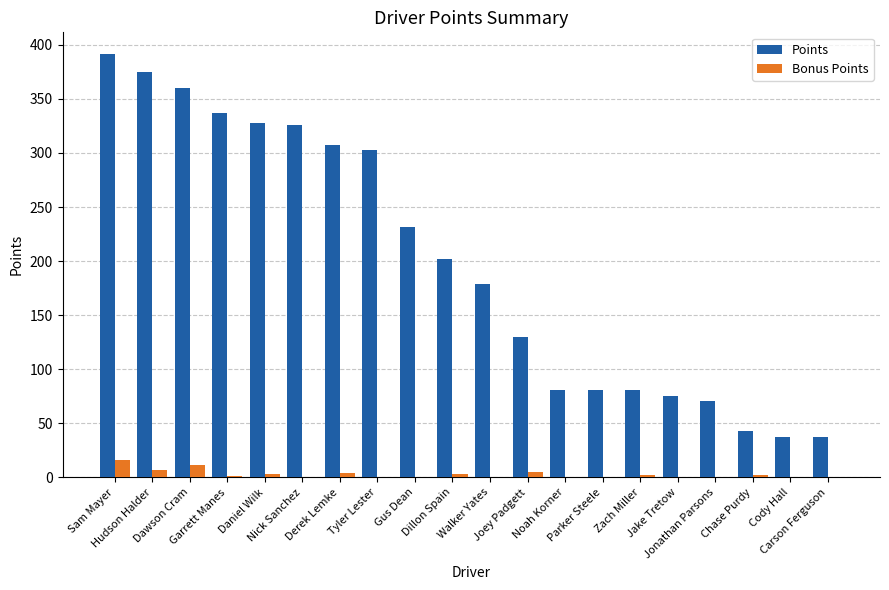

What is the sum of all Points values?

3977